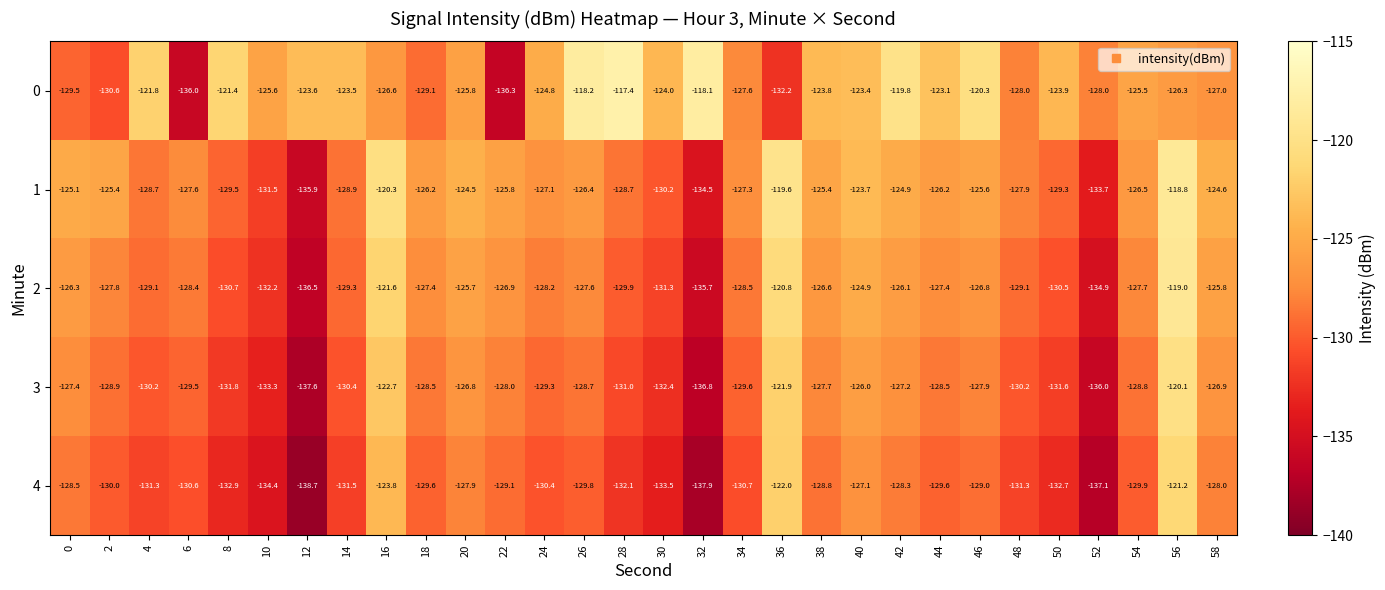

Rank the series by their maximum value, from lowest to highest.

4, 3, 2, 1, 0